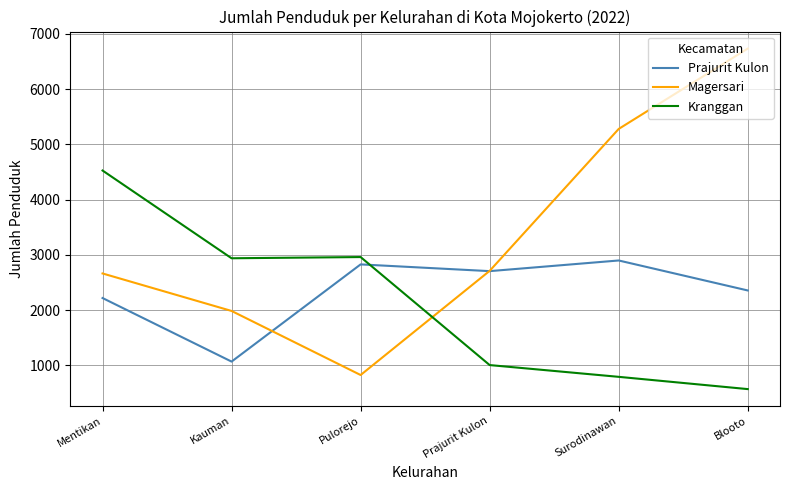

In Kranggan, how many points are higher than both neighbors (excluding endpoints)?

1